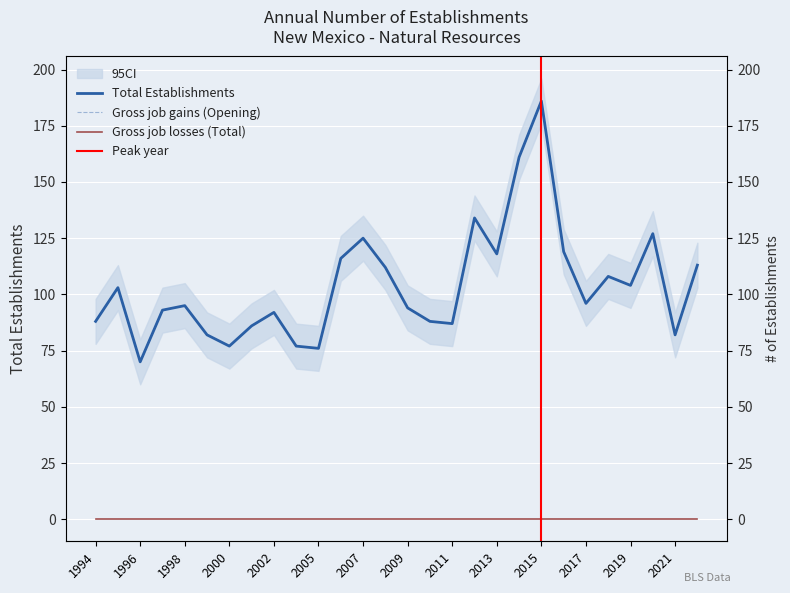

True or false: Gross job gains (Opening) and Total Establishments intersect in this chart.

False